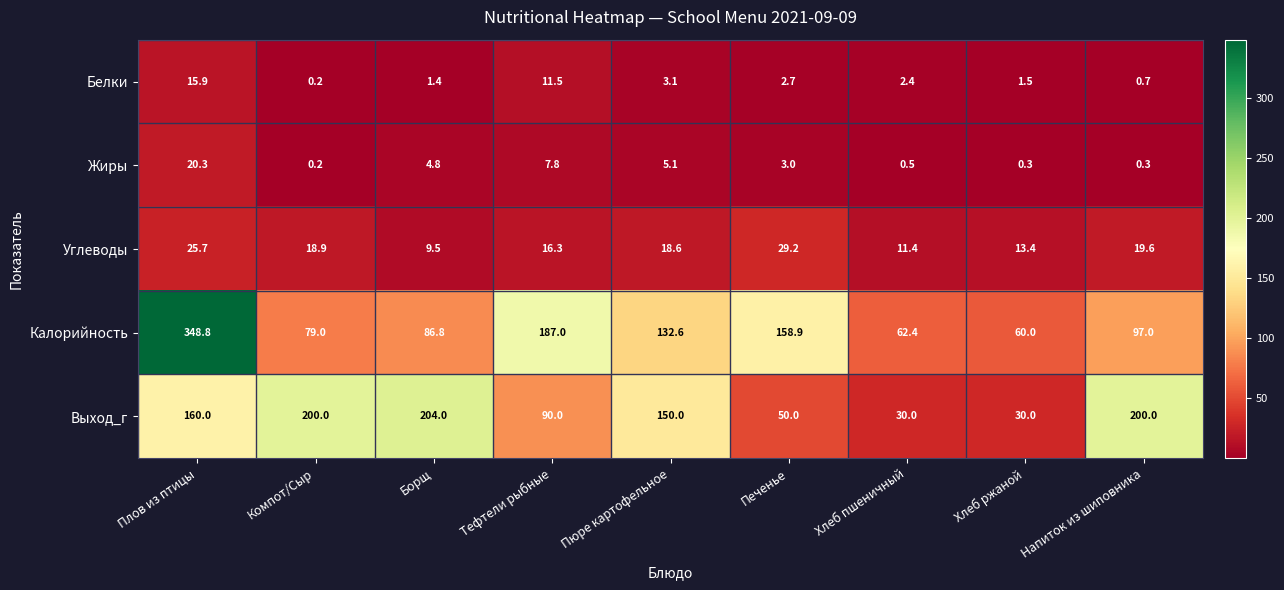

Count the number of categories in the chart.

9